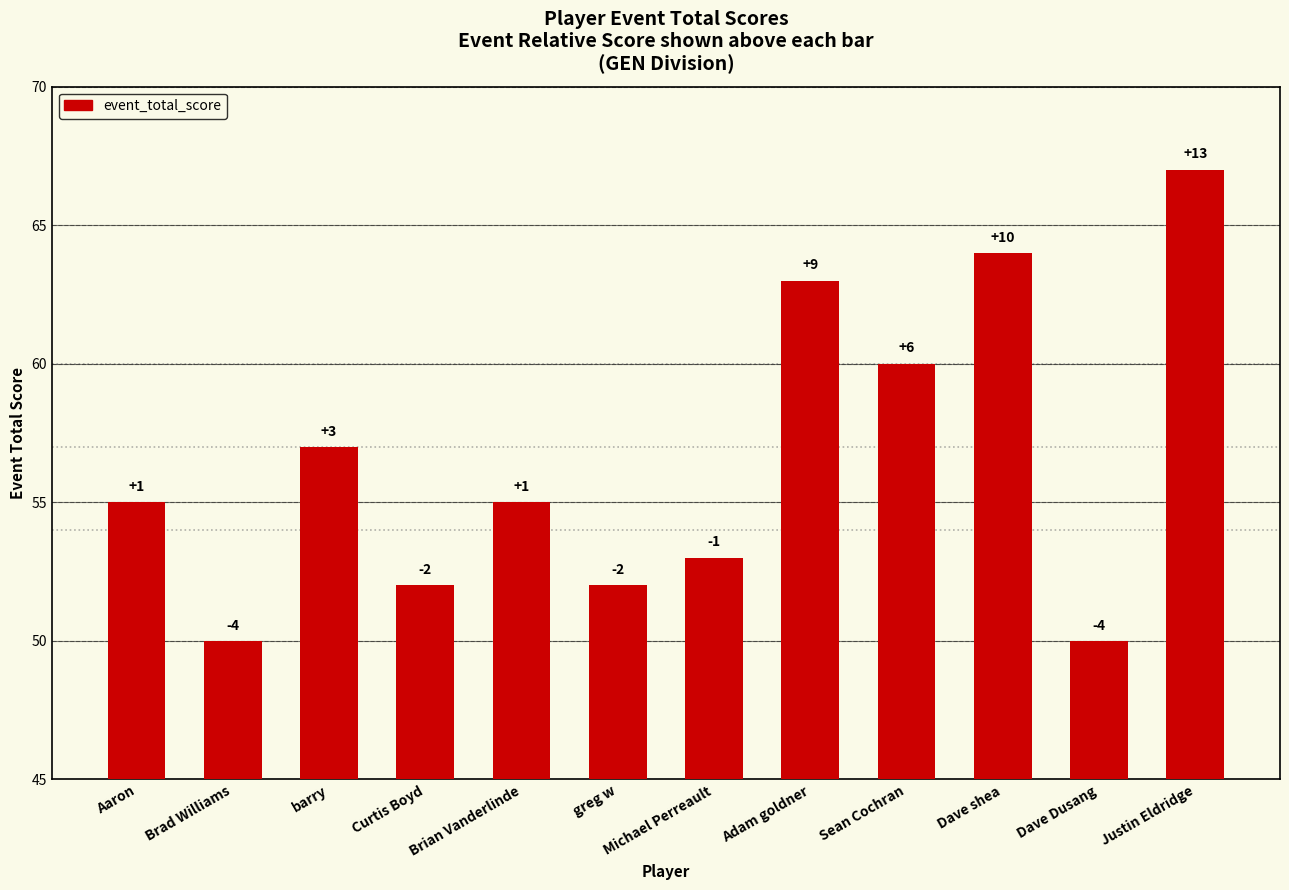

List the labels in order of value, largest first.

Justin Eldridge, Dave shea, Adam goldner, Sean Cochran, barry, Aaron, Brian Vanderlinde, Michael Perreault, Curtis Boyd, greg w, Brad Williams, Dave Dusang